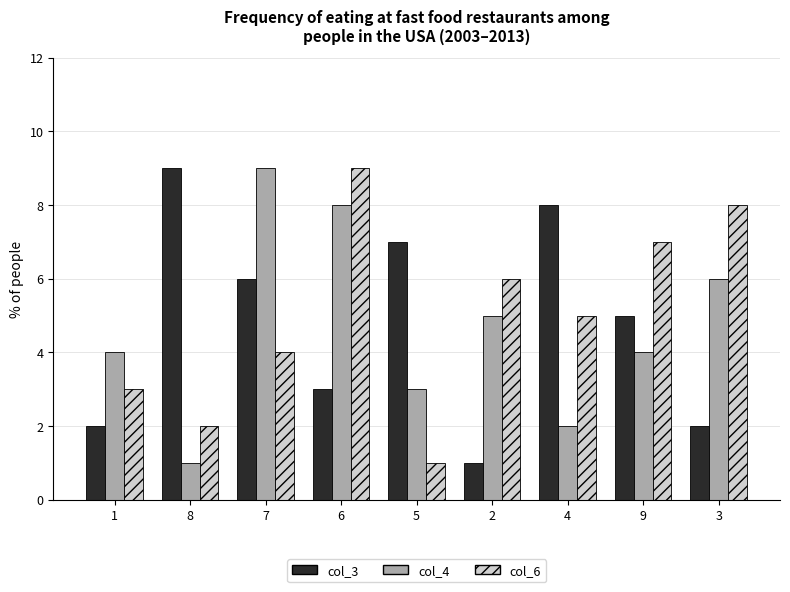

At how many categories does at least one series exceed 2?

9